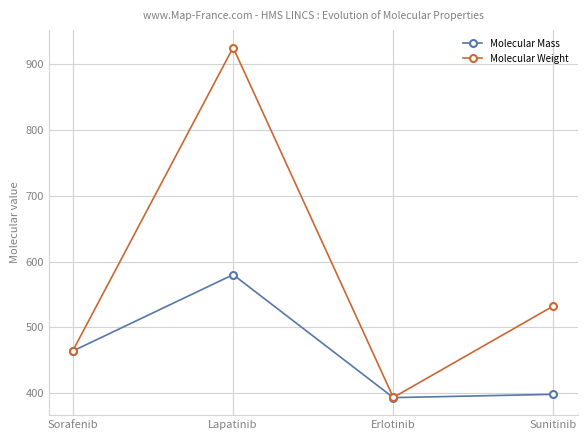

What is the label of the 4th point from the left?

Sunitinib